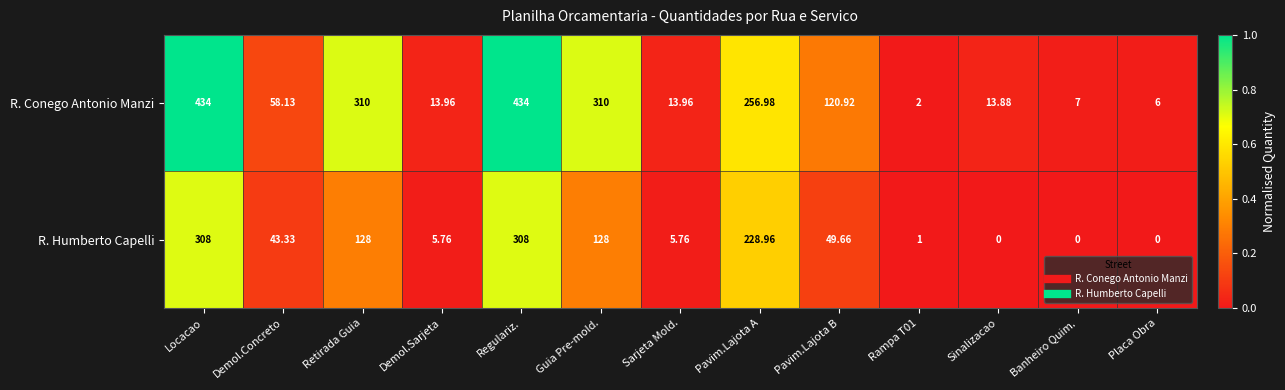

Which series has the largest range (max minus min)?

R. Conego Antonio Manzi